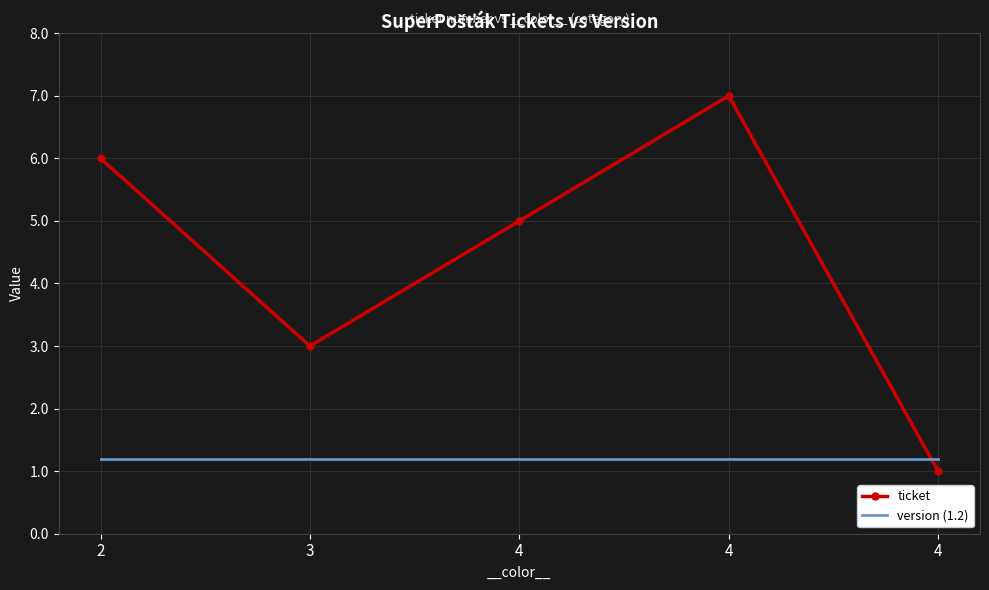

How many times do ticket and version (1.2) cross each other?

1